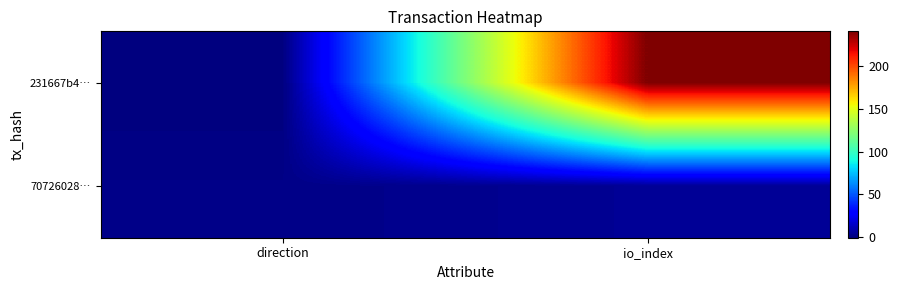

Which series has the largest total across all categories?

231667b4…